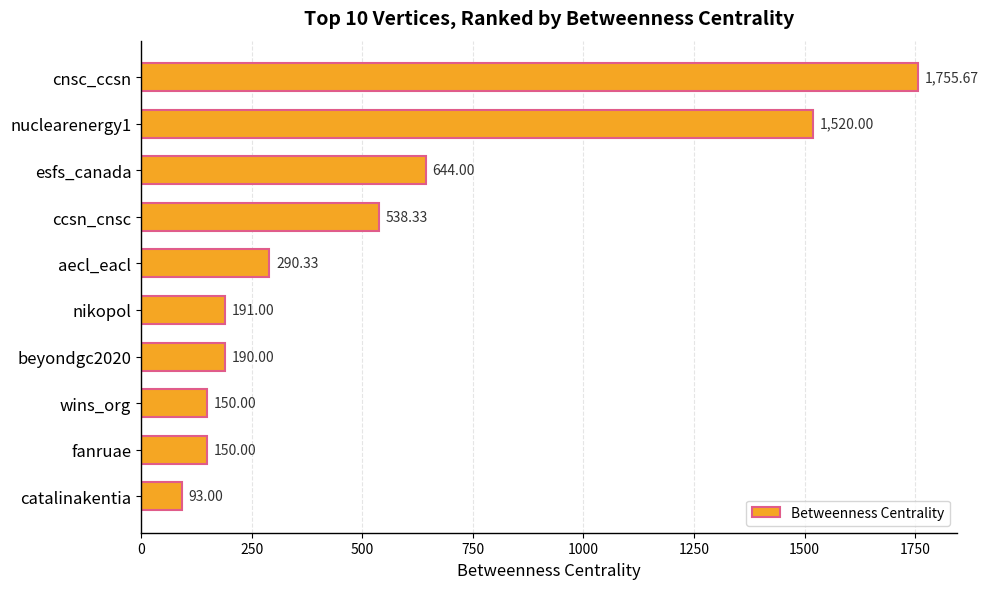

How many bars are there in total?

10